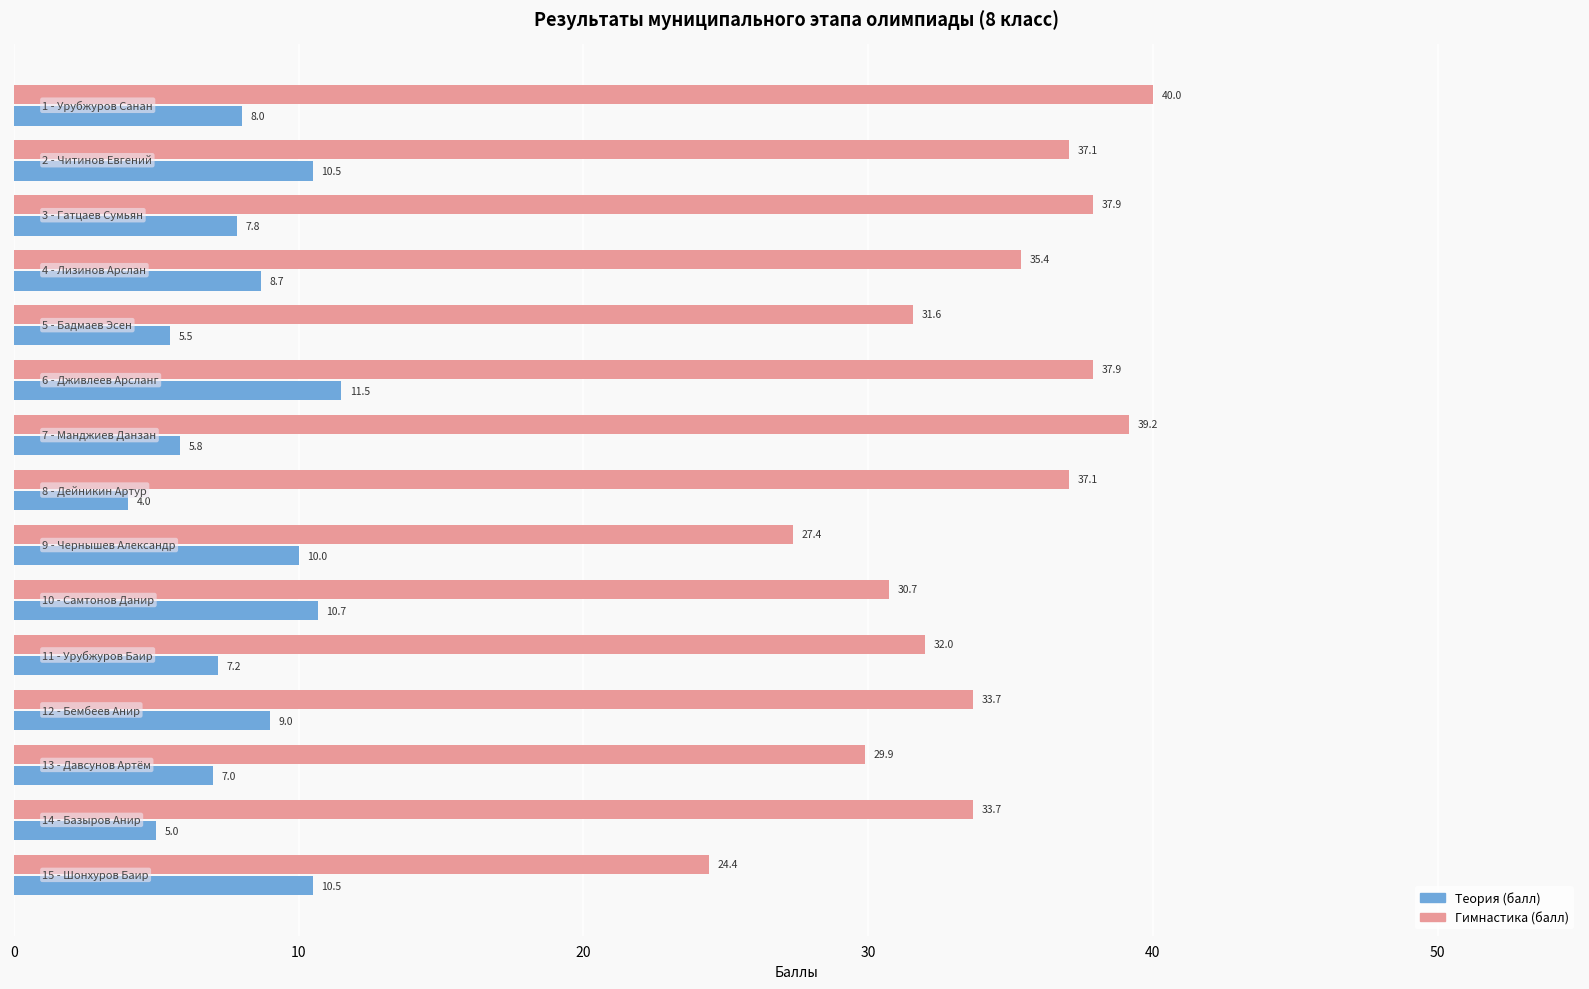

What is the maximum value shown in the chart?

40.0